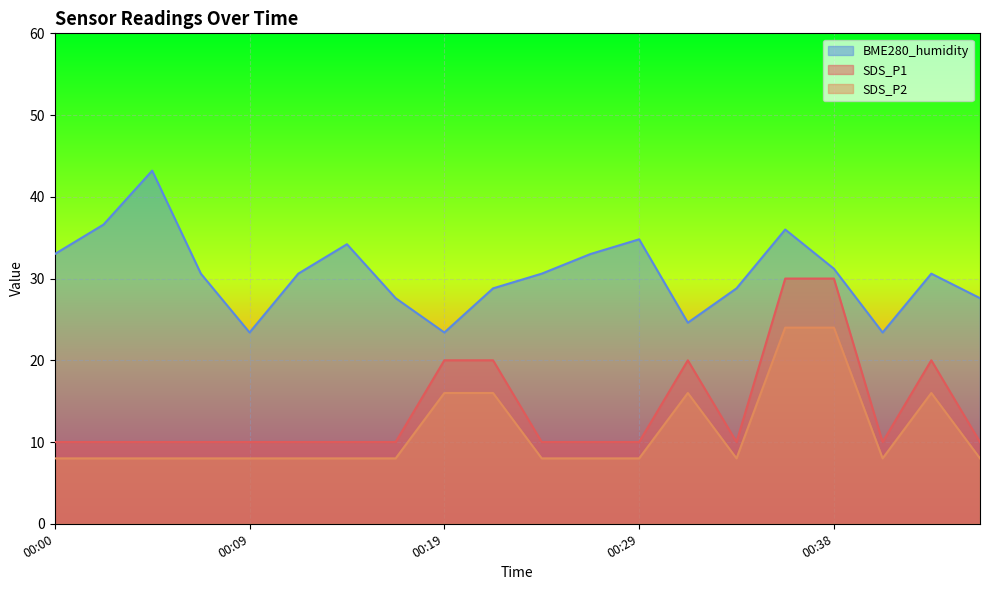

What is the difference between the maximum and minimum values in the BME280_humidity series?

19.8